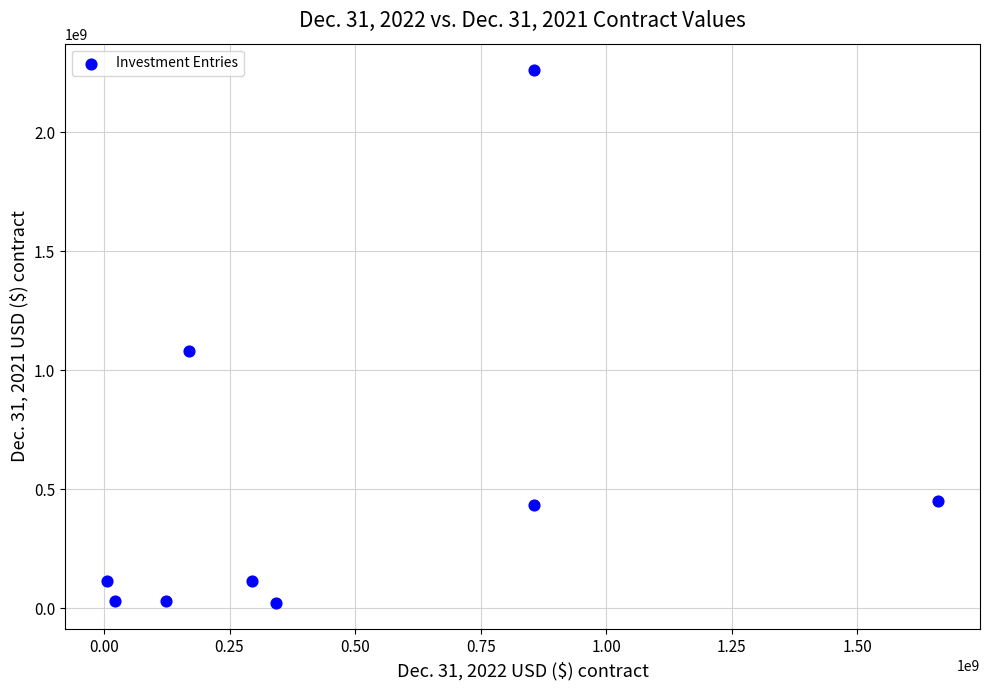

What Y value in the scatter plot is closest to 1141645694?

1079000000